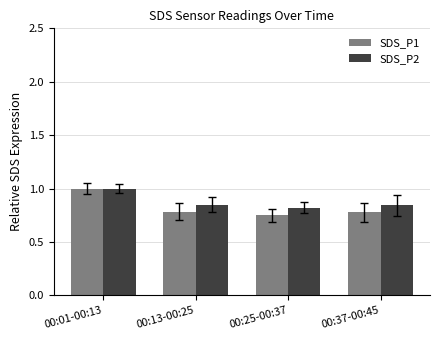

What is the average value of the SDS_P2 series?

0.9